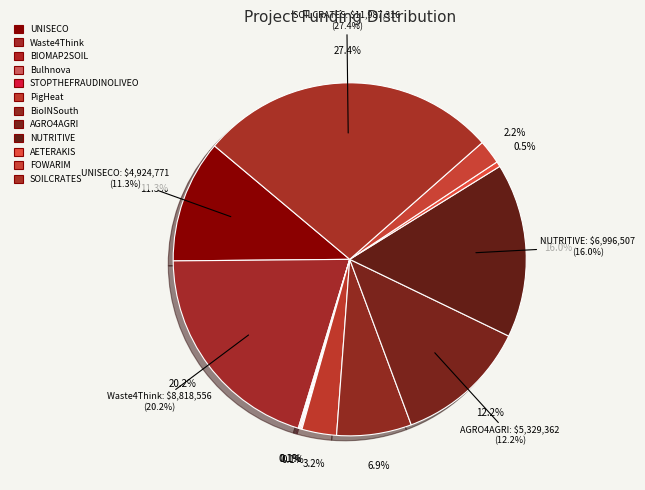

Is there any slice that represents more than half of the pie?

No